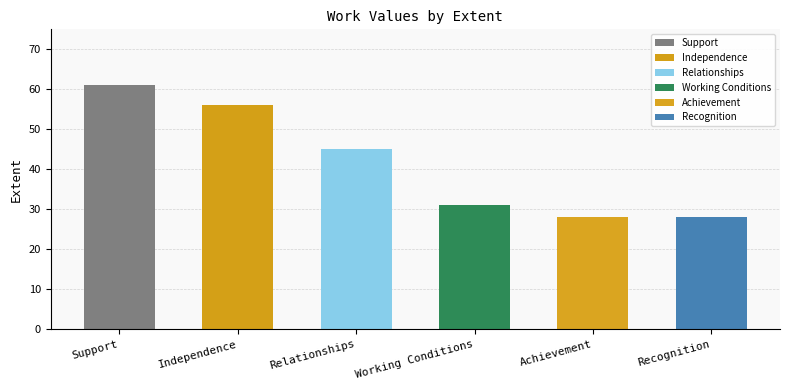

Rank the categories by value from lowest to highest.

Achievement, Recognition, Working Conditions, Relationships, Independence, Support